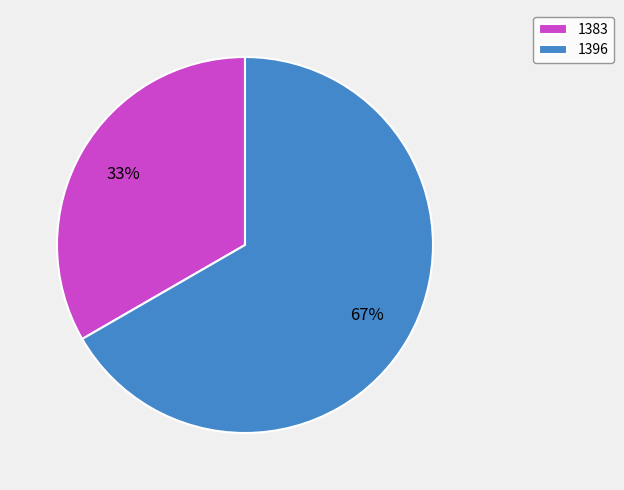

Between 1383 and 1396, which is larger?

1396